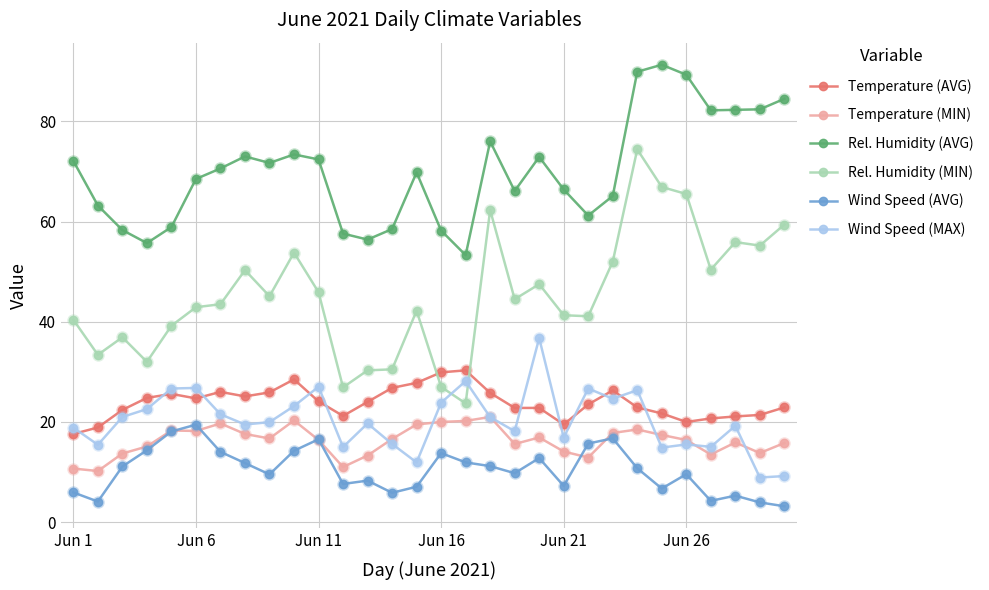

How many data points does each series have?

30